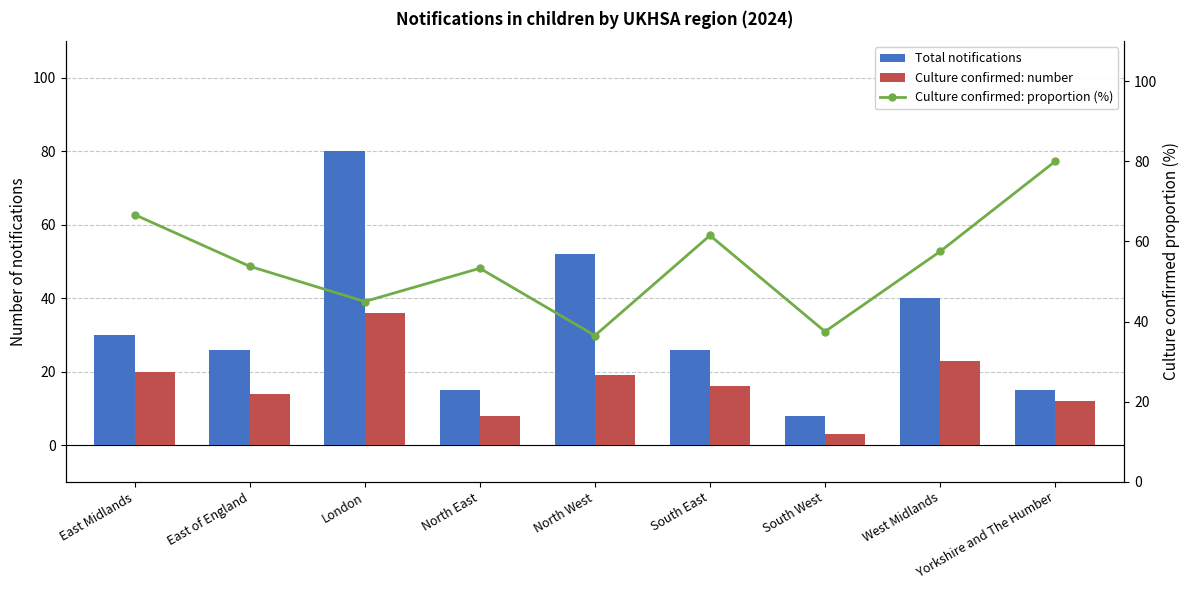

At how many categories does at least one series exceed 79?

2